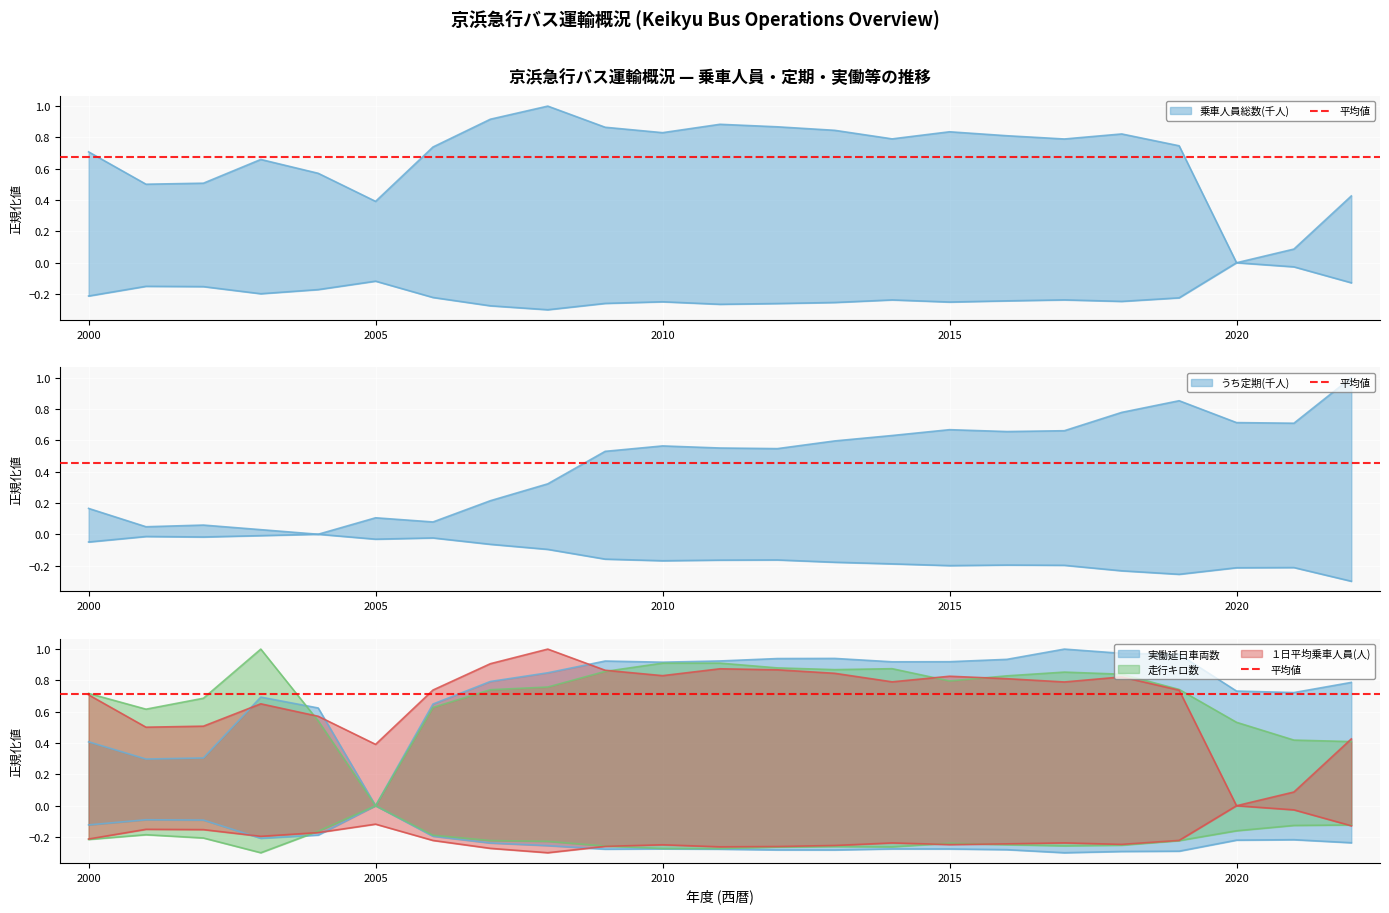

Where is the first local minimum for 実働延日車両数?

2001